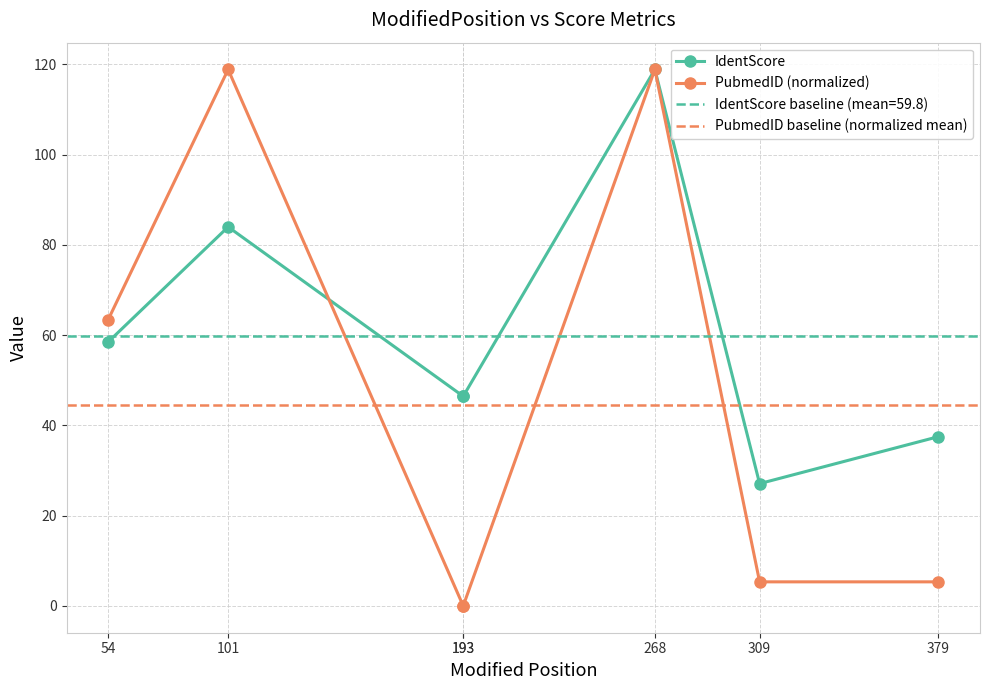

How many distinct data groups are displayed?

2